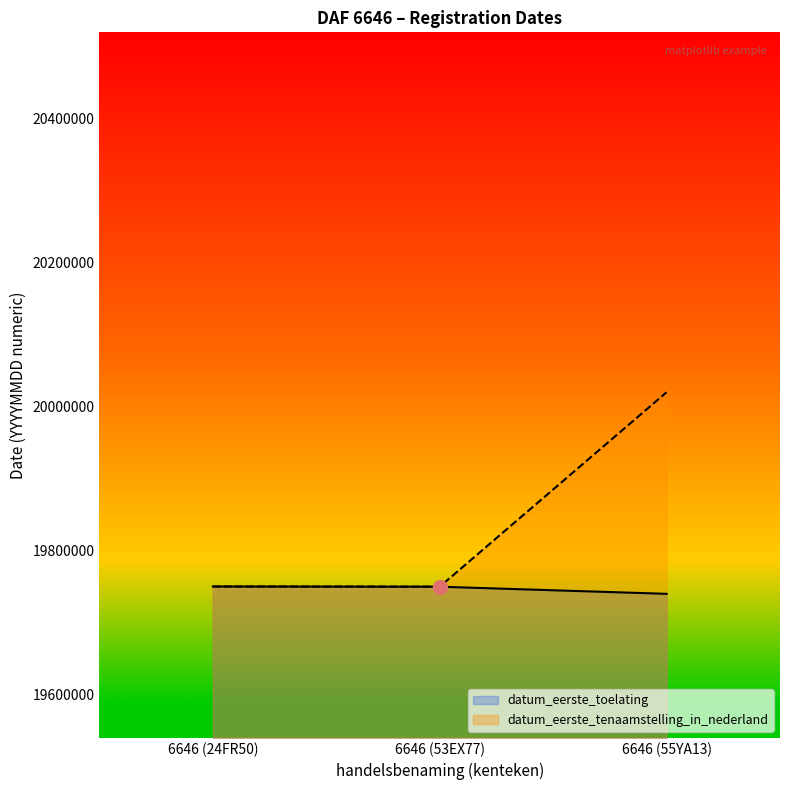

Is the value of datum_eerste_toelating at 6646 (53EX77) greater than the value of datum_eerste_tenaamstelling_in_nederland at 6646 (55YA13)?

No